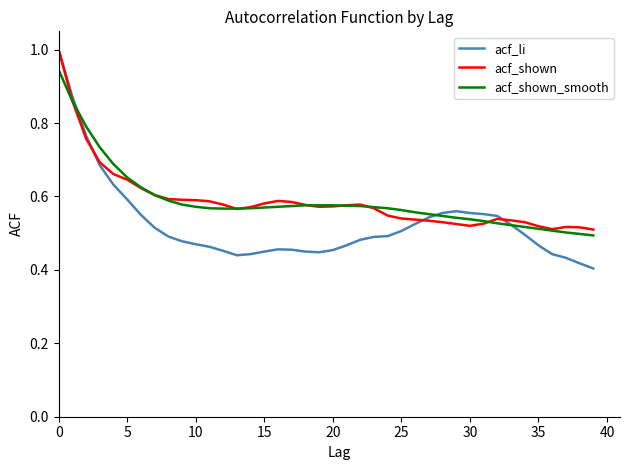

How many times do acf_shown_smooth and acf_li cross each other?

3